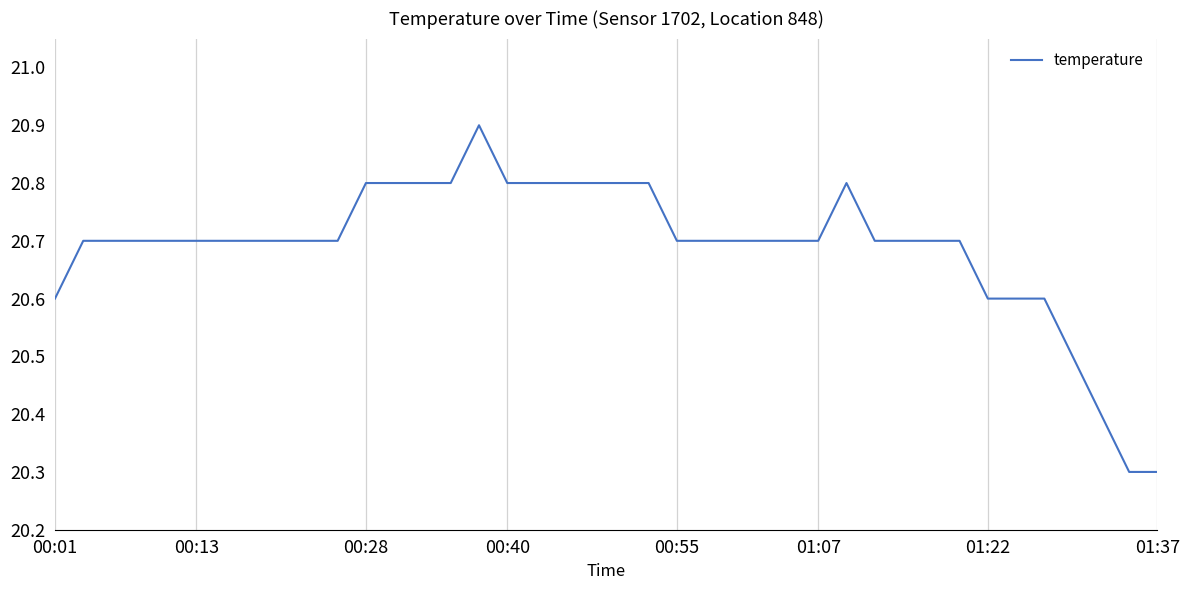

True or false: there are more than 0 points higher than both neighbors.

True